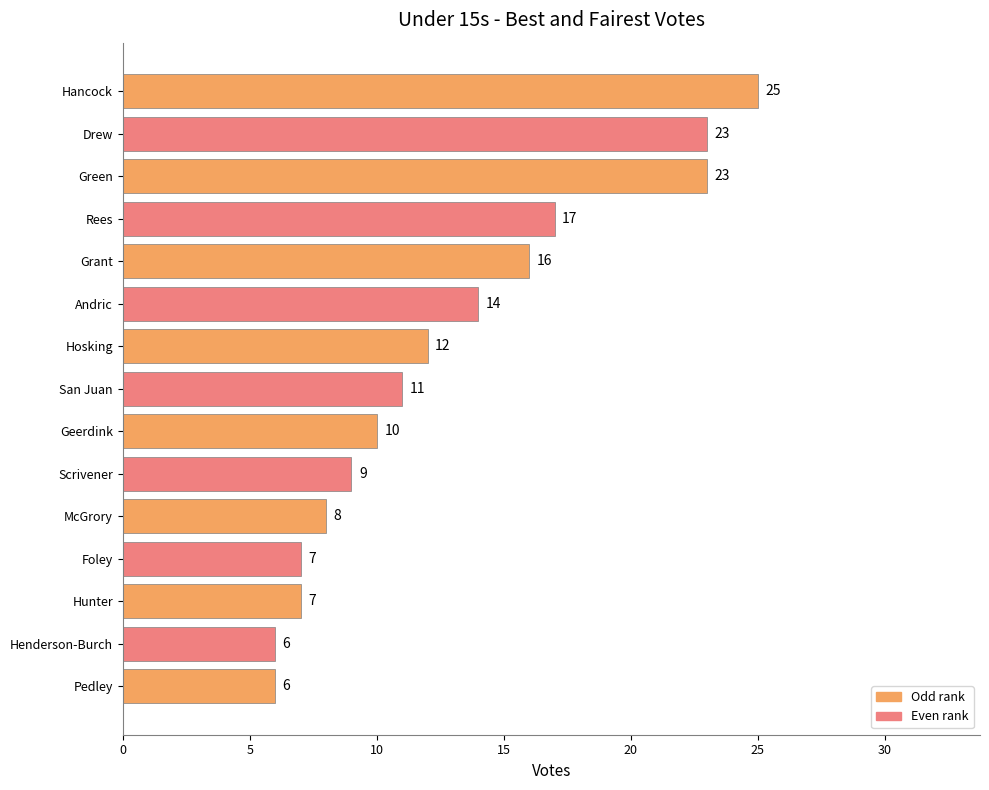

Between Hosking and Henderson-Burch, which is larger?

Hosking